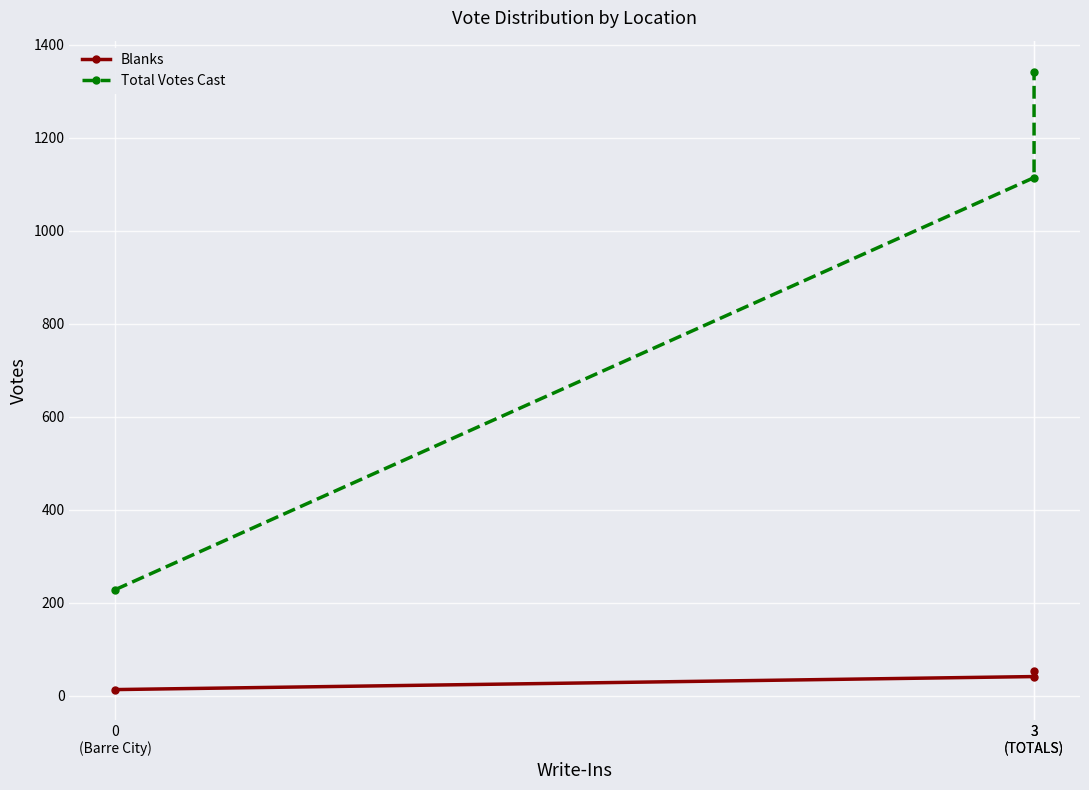

Is this an area chart (filled region under the line)?

No